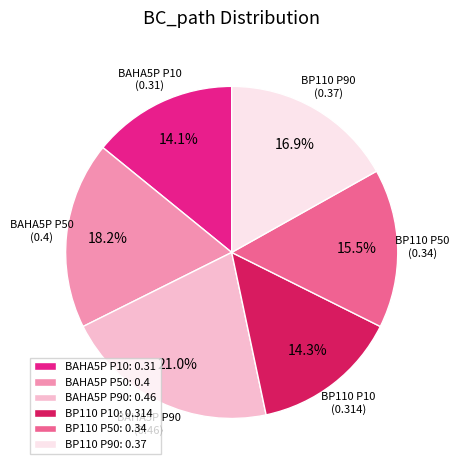

To the nearest percent, what portion does BP110 P90 represent?

17%